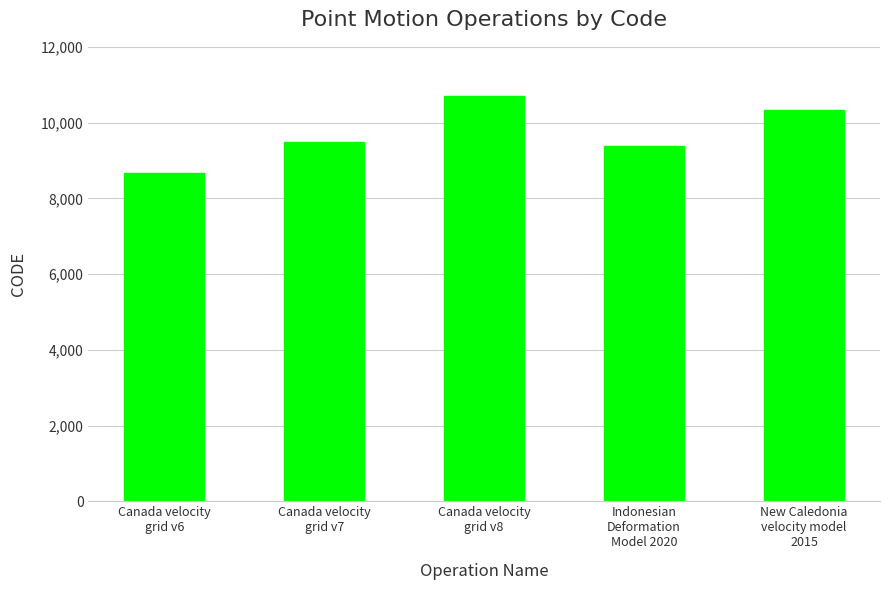

Which has a higher value, Canada velocity
grid v7 or New Caledonia
velocity model
2015?

New Caledonia
velocity model
2015